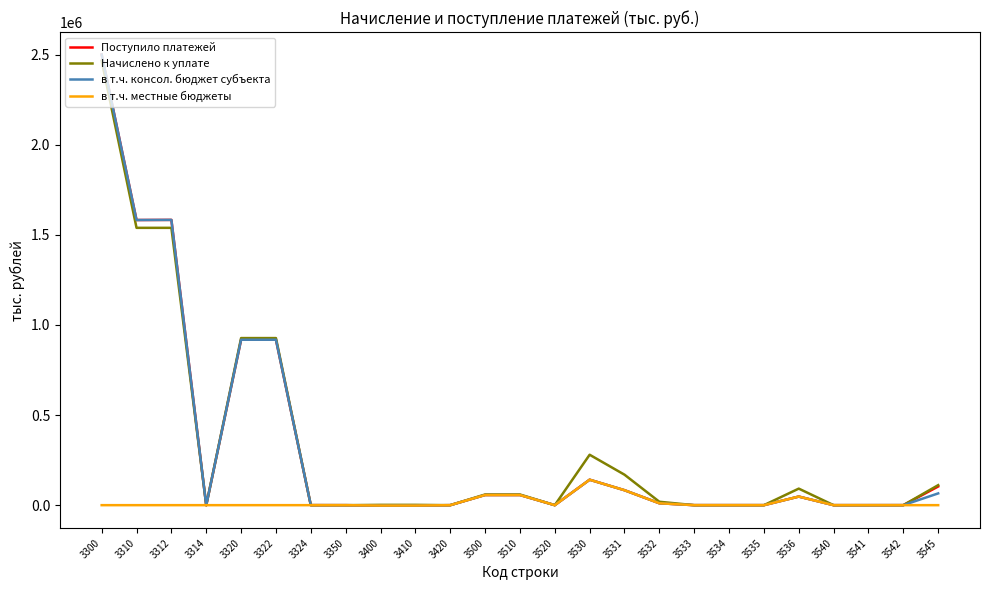

Is the value of в т.ч. местные бюджеты at 3531 greater than the value of Поступило платежей at 3540?

Yes